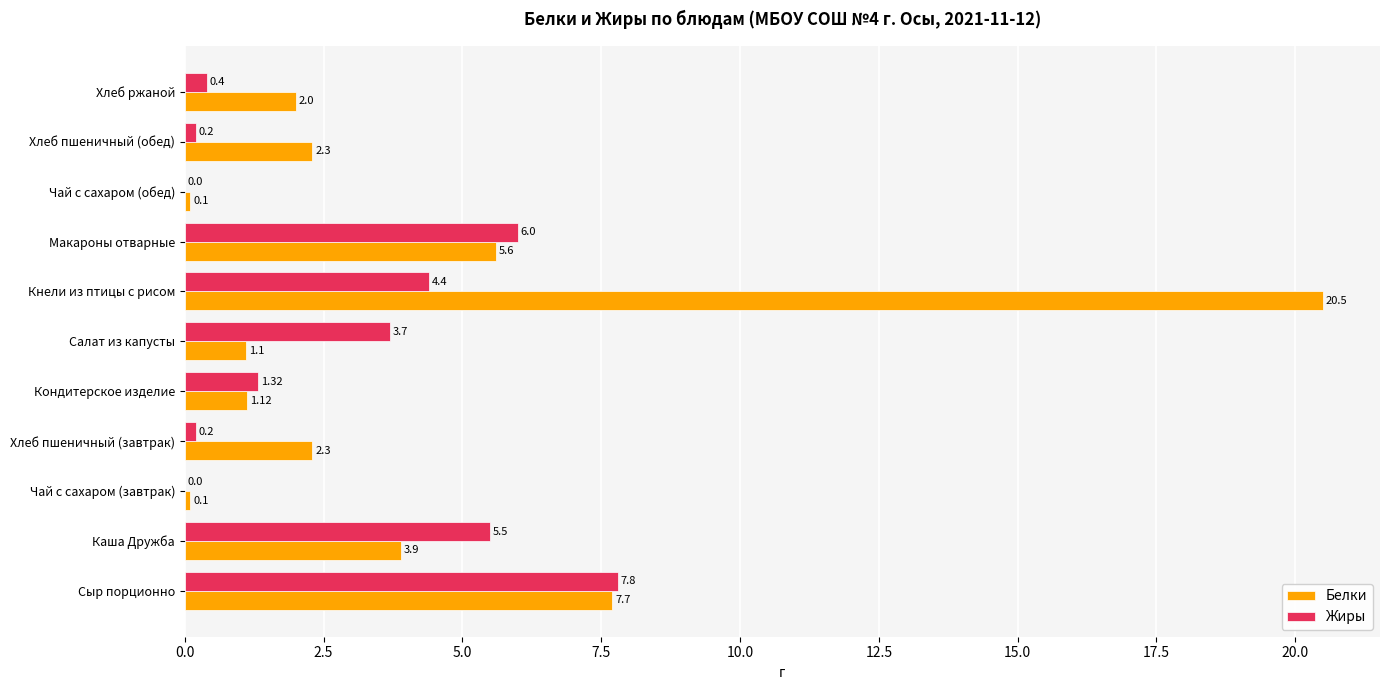

Which series has the largest total across all categories?

Белки